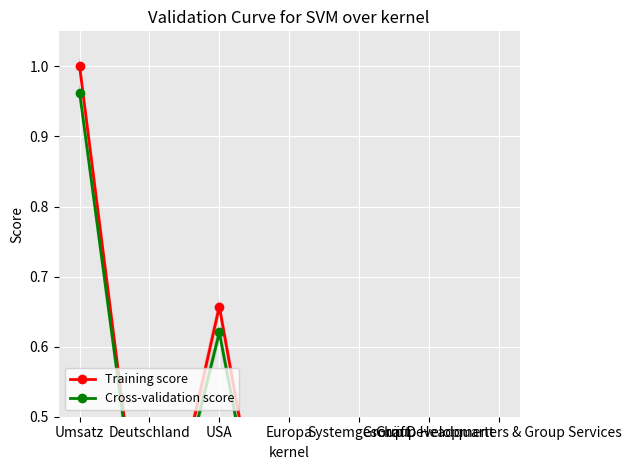

At which category does Training score reach its first local peak?

USA